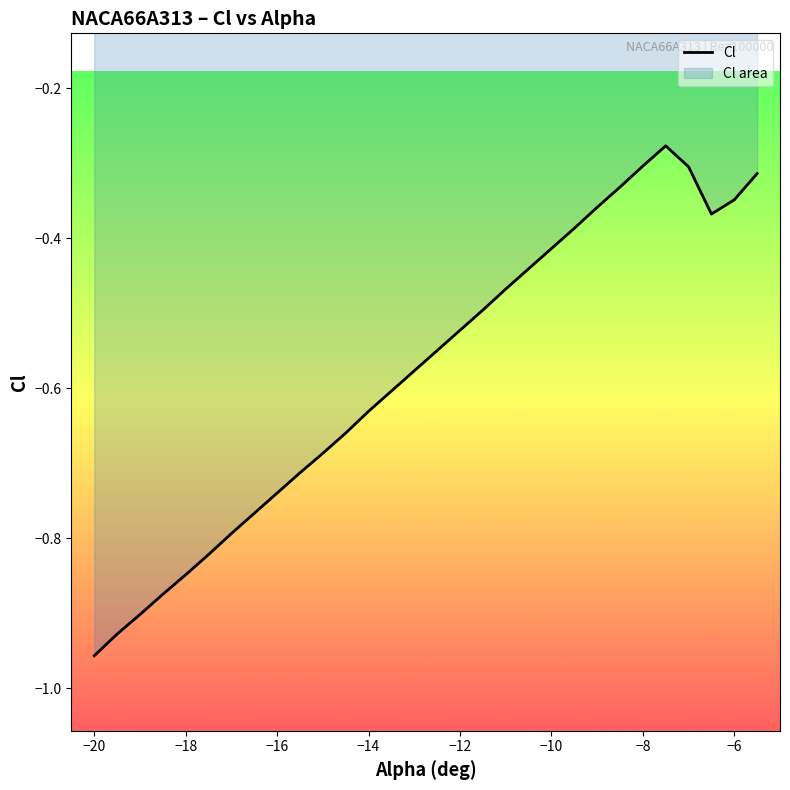

What is the approximate value at −6?

-0.3